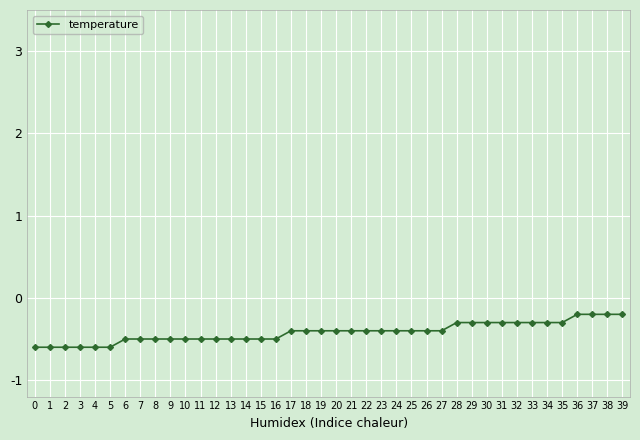

What is the sum of the values at 9 and 29?

-0.8